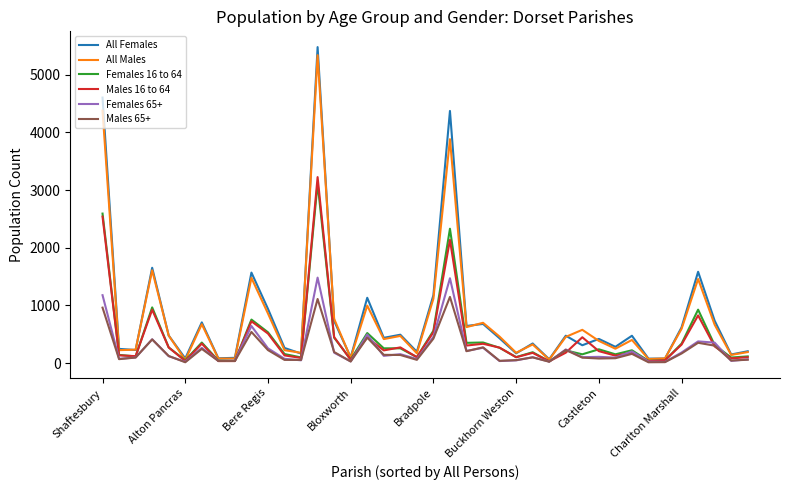

Which series has the largest range (max minus min)?

All Females